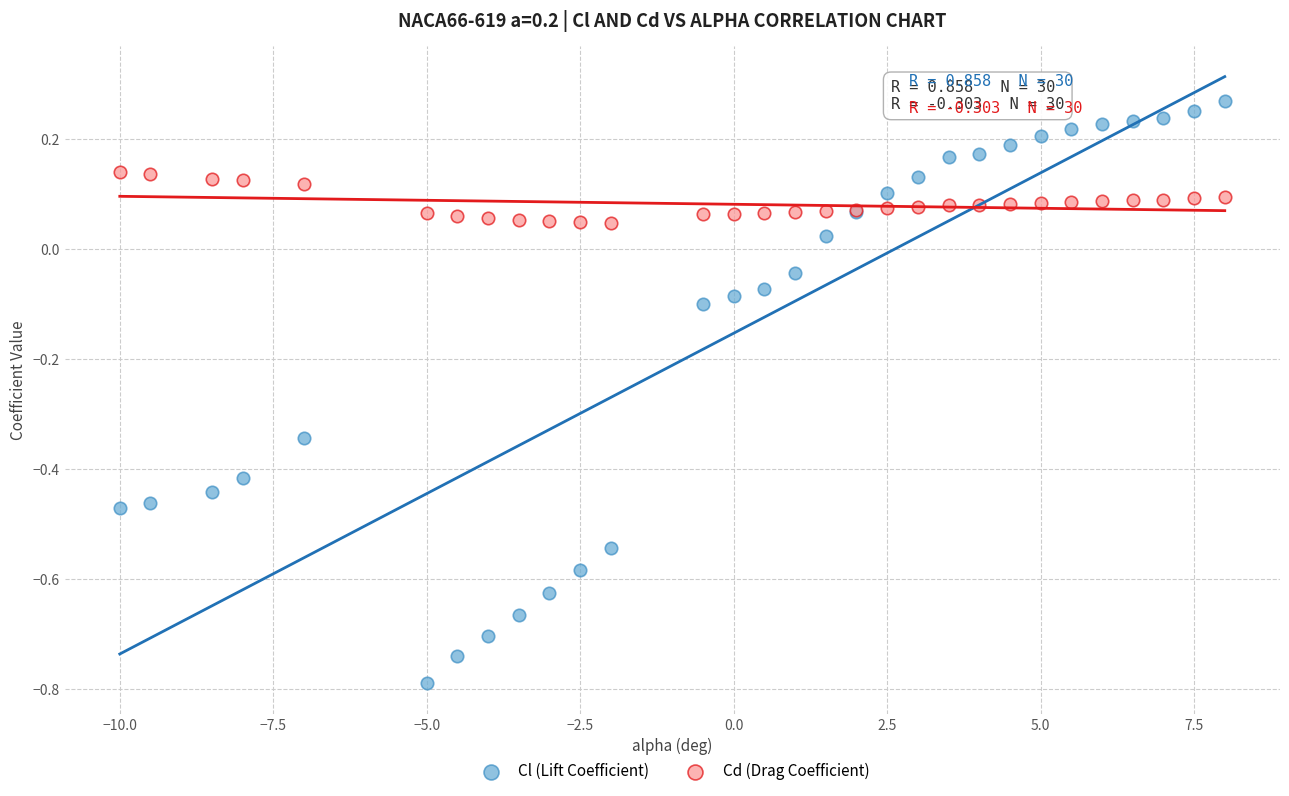

Which series contains the highest Y value?

Cl (Lift Coefficient)